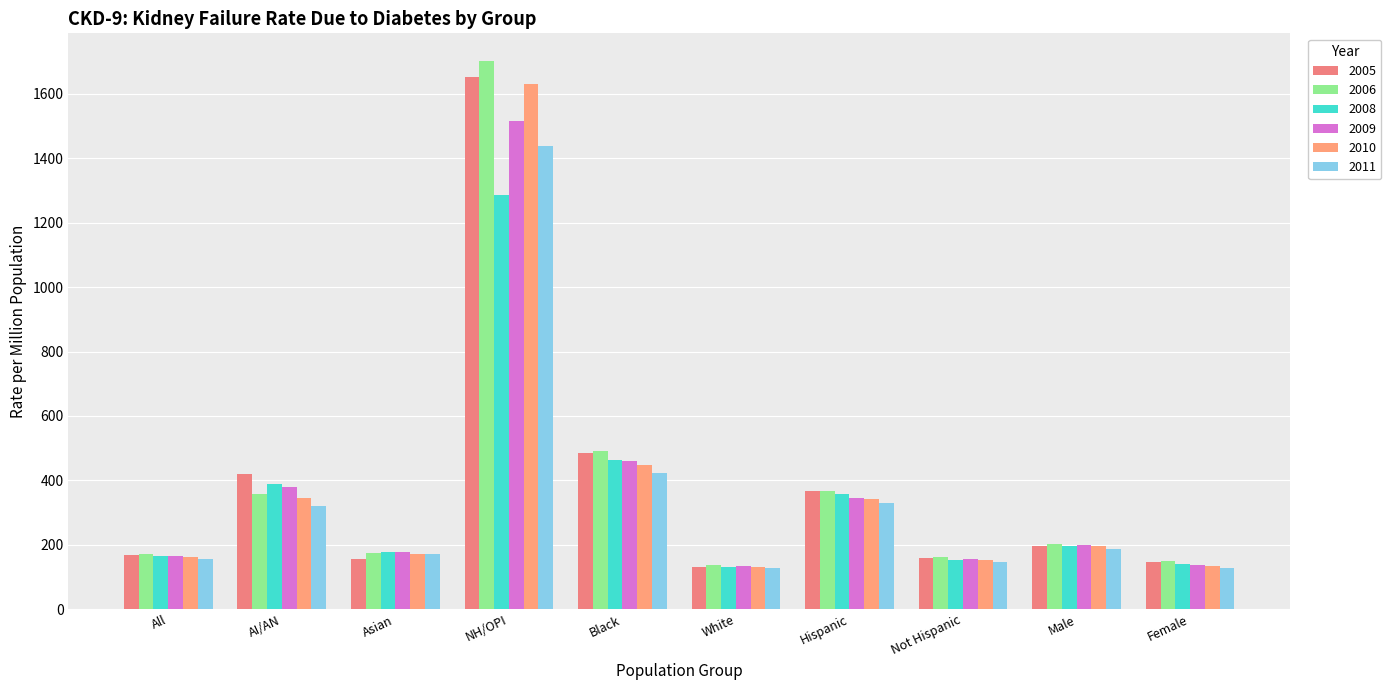

Rank the series at All from highest to lowest value.

2006, 2005, 2009, 2008, 2010, 2011